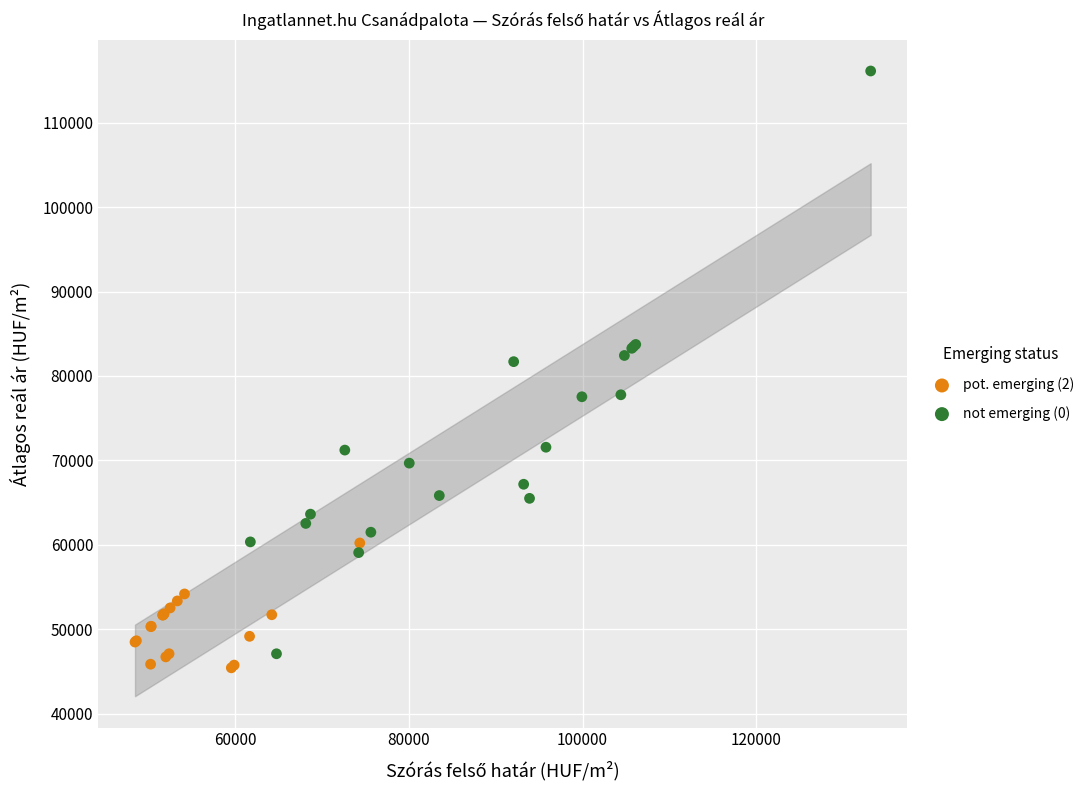

Which series has the widest spread of Y values?

not emerging (0)